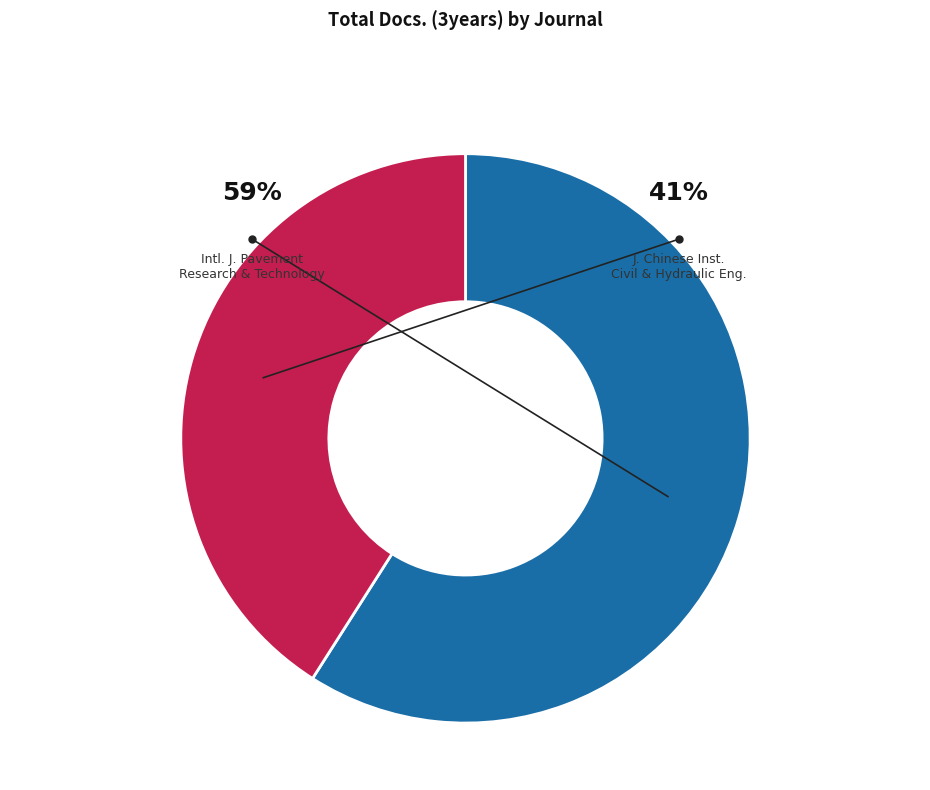

What portion of the pie excludes International Journal of Pavement Research and Technology?

41.0%